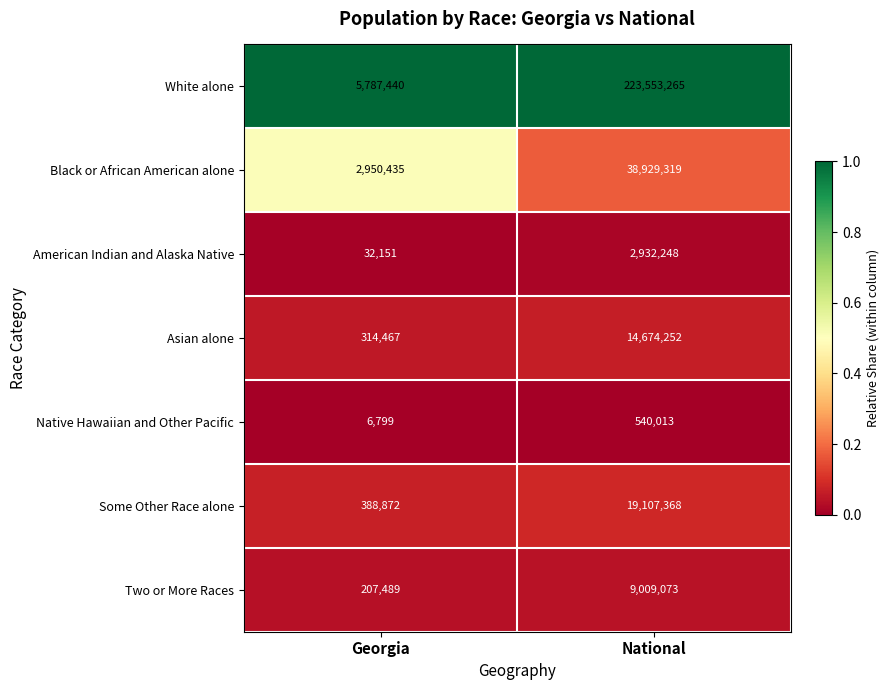

Between Georgia and National, which series saw the biggest shift?

White alone